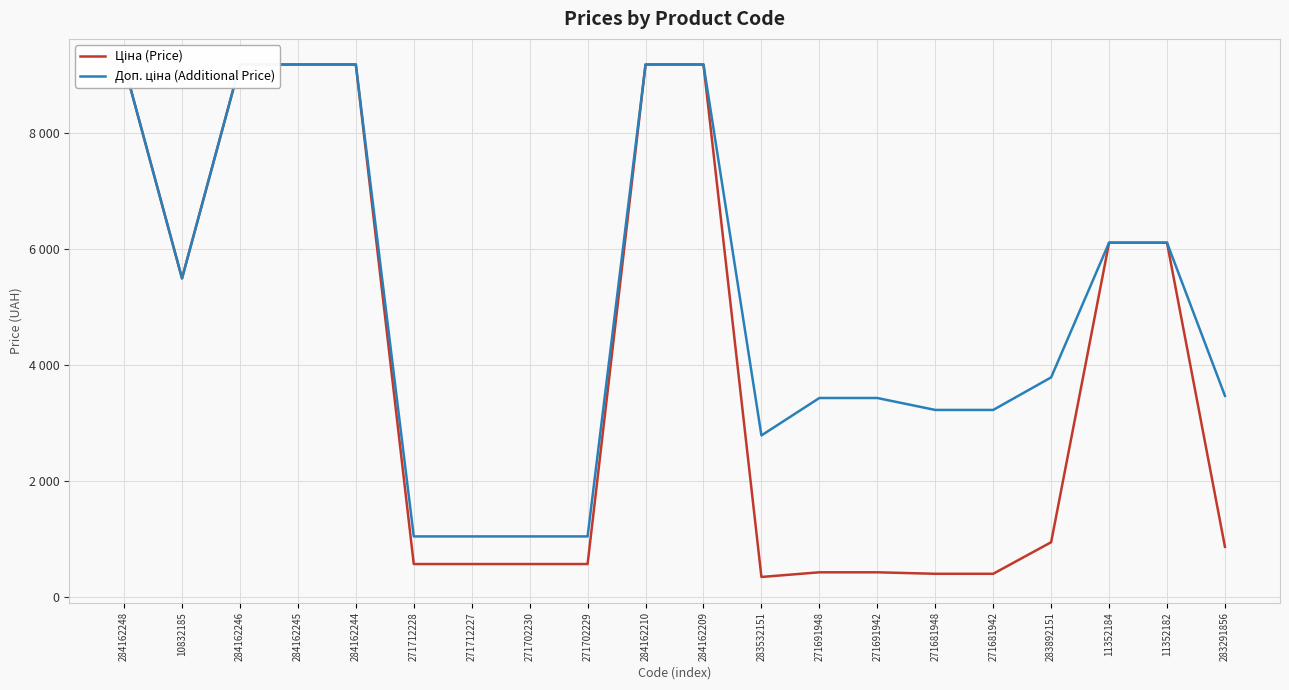

True or false: Ціна (Price) and Доп. ціна (Additional Price) cross at least once.

False